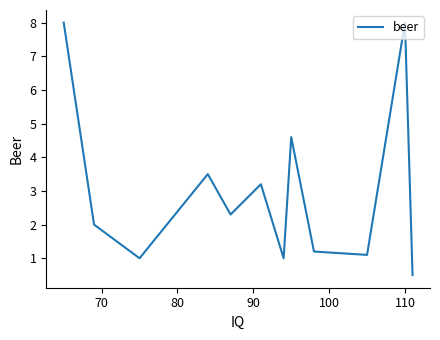

What is the minimum value shown in the chart?

0.5